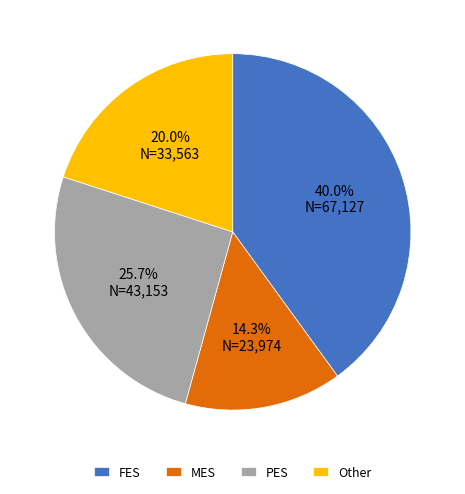

Combined, do FES and PES account for over 50%?

Yes